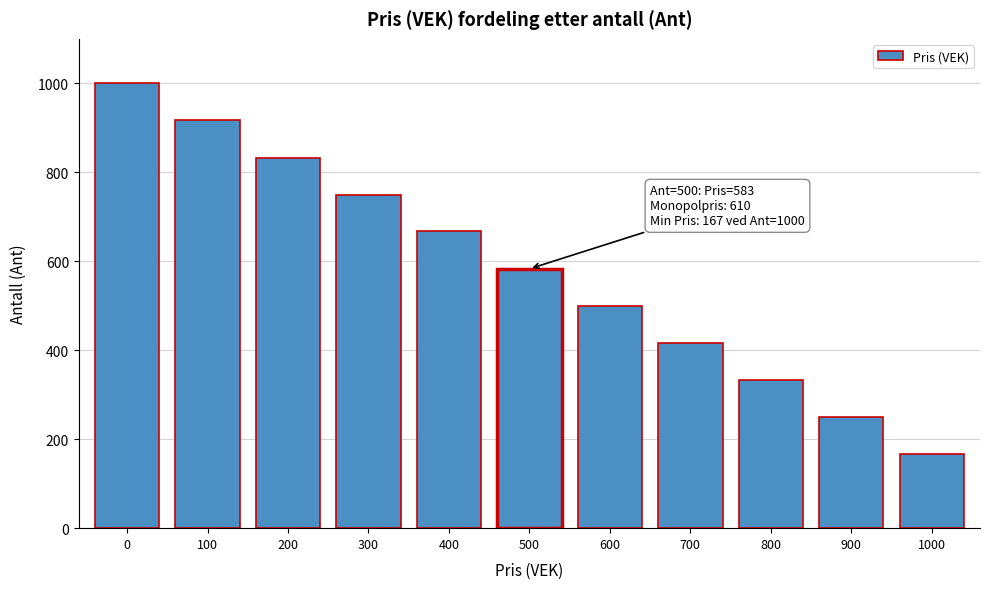

Reading right to left, transcribe all the data shown in this chart.

167	250	333	417	500	583	667	750	833	917	1000